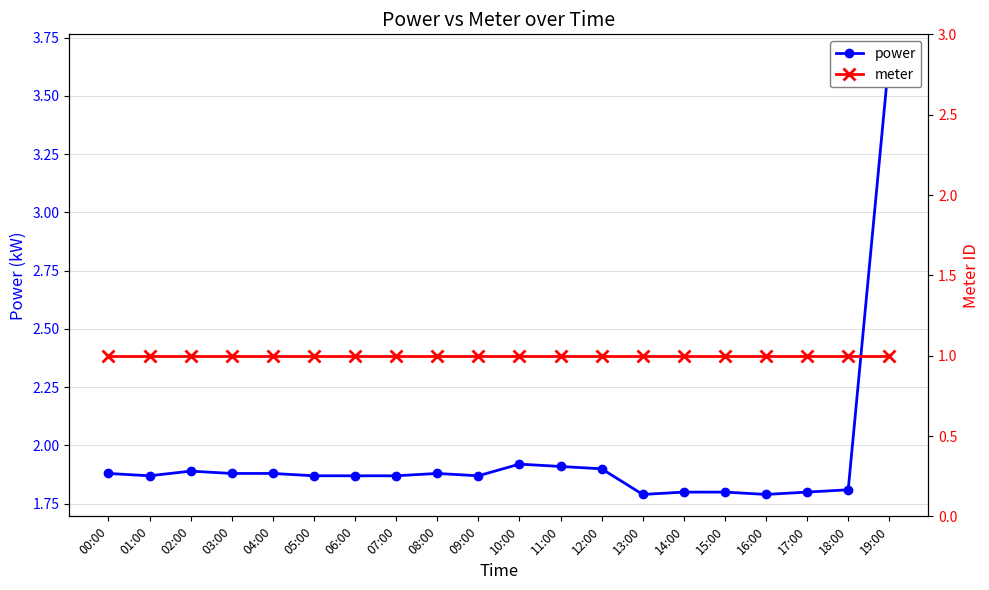

Is it true that meter equals 1.8 at 13:00?

False